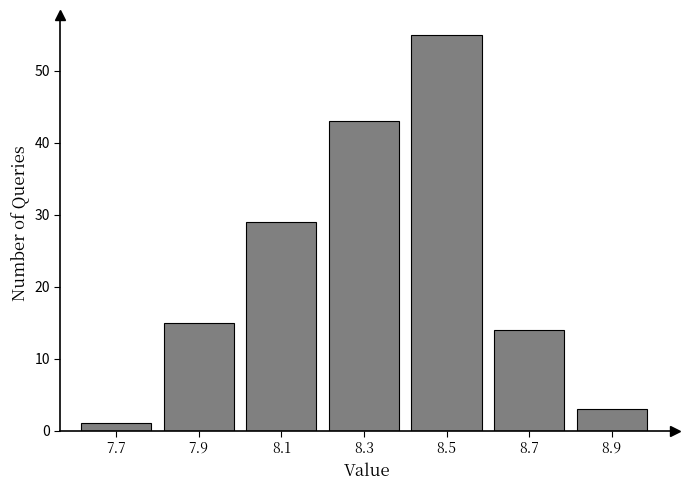

Reading left to right, extract all data points from this chart.

7.7=1	7.9=15	8.1=29	8.3=43	8.5=55	8.7=14	8.9=3